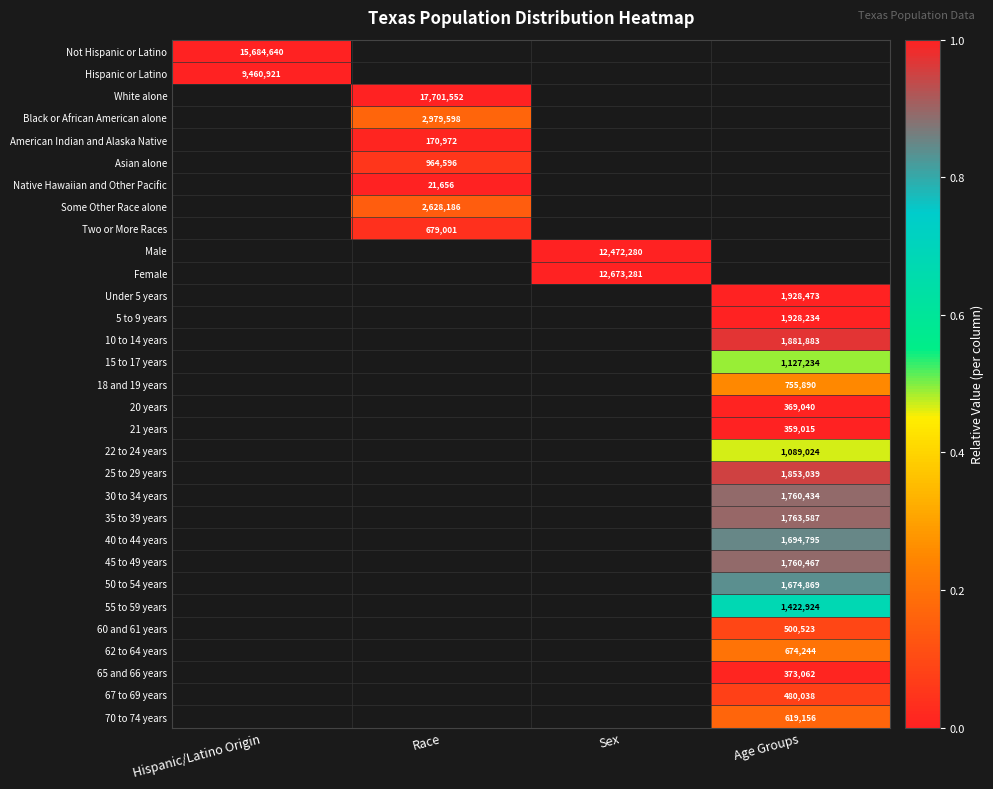

How many categories are shown in the chart?

4